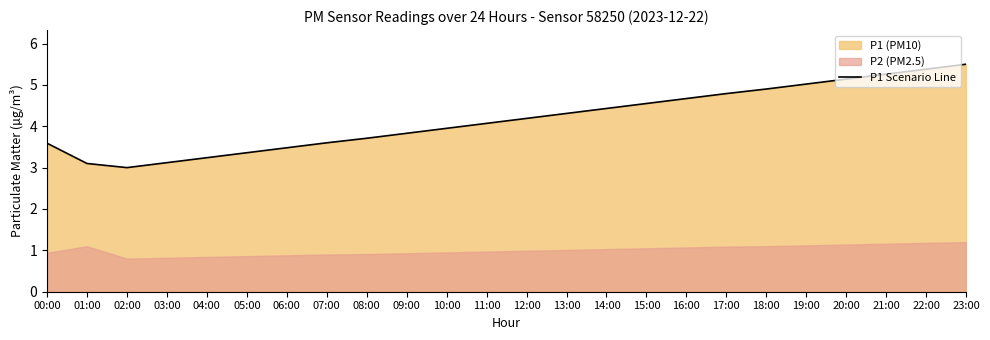

What is the sum of the values at 23:00 and 09:00?

9.3